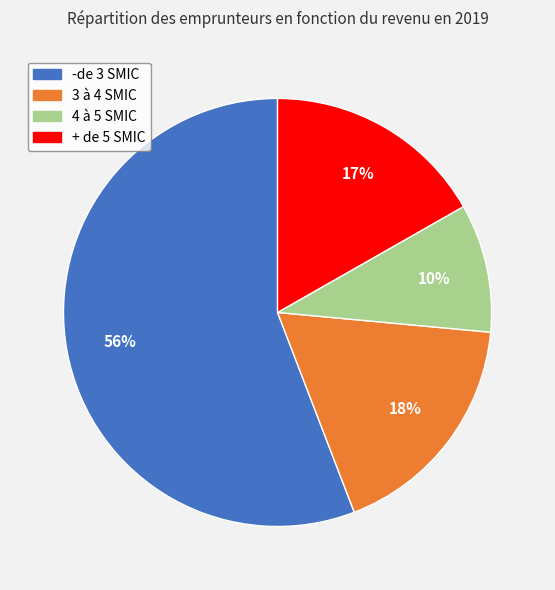

Does any single category account for the majority?

Yes